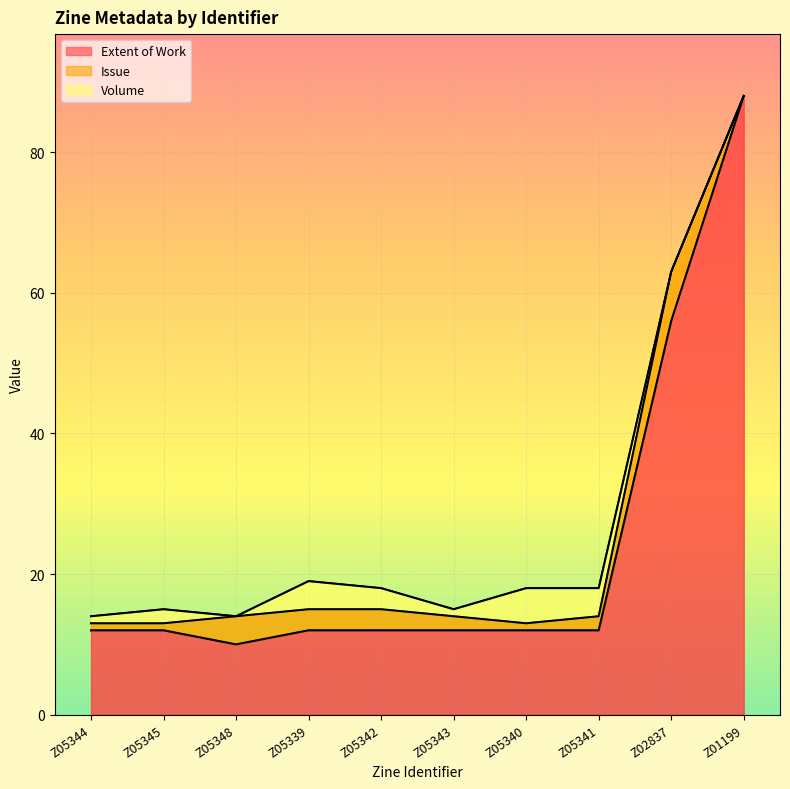

Reading left to right, extract all data points from this chart.

Extent of Work: Z05344=12	Z05345=12	Z05348=10	Z05339=12	Z05342=12	Z05343=12	Z05340=12	Z05341=12	Z02837=56	Z01199=88
Issue: Z05344=1	Z05345=1	Z05348=4	Z05339=3	Z05342=3	Z05343=2	Z05340=1	Z05341=2	Z02837=7	Z01199=0
Volume: Z05344=1	Z05345=2	Z05348=0	Z05339=4	Z05342=3	Z05343=1	Z05340=5	Z05341=4	Z02837=0	Z01199=0